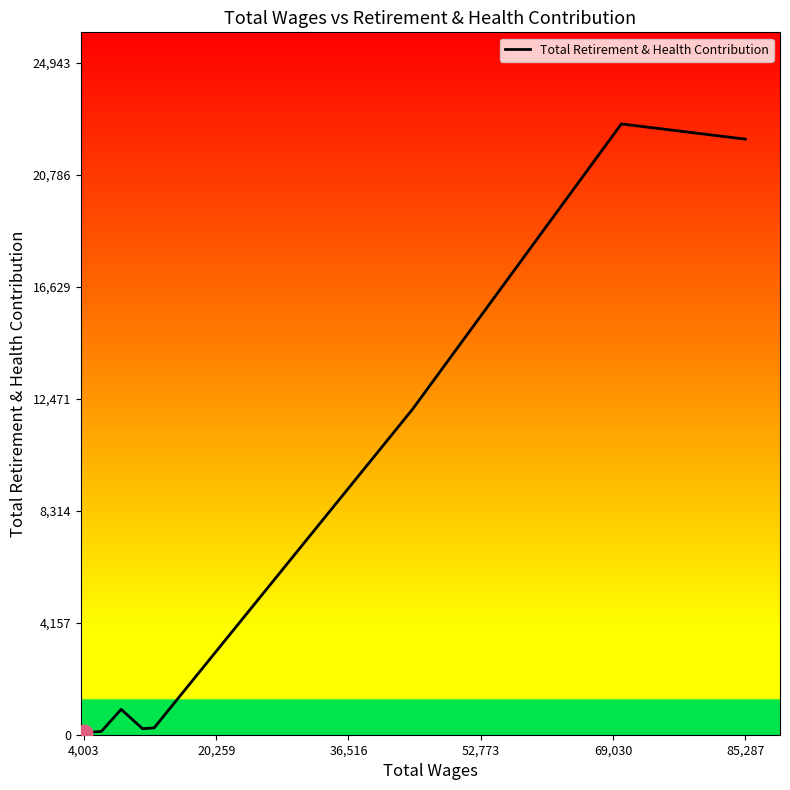

Does the chart display data point markers on the line(s)?

No